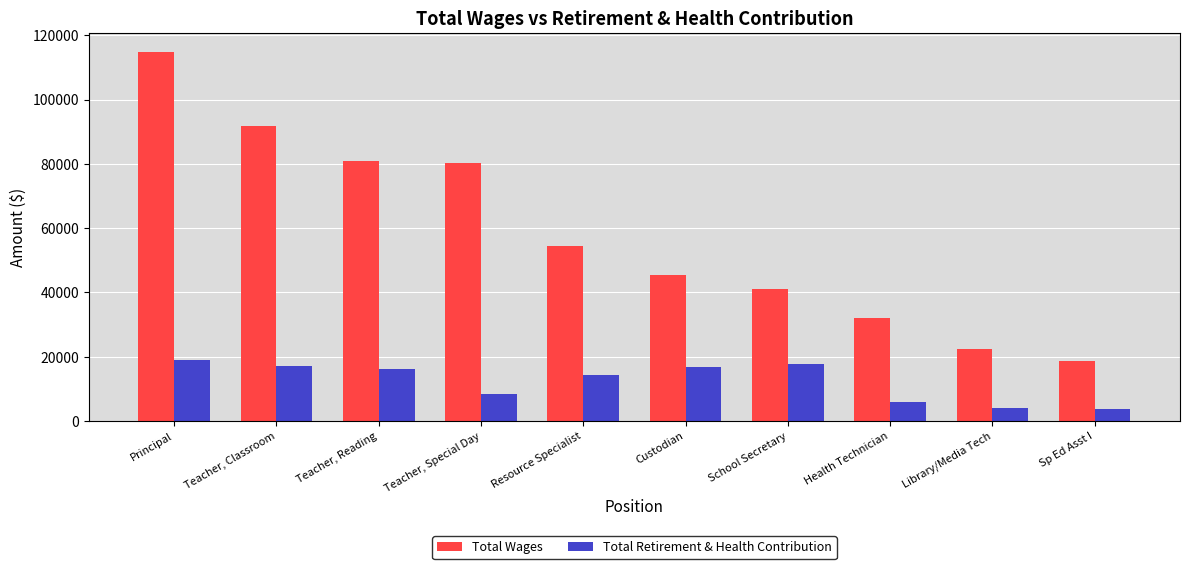

List the series in order of their overall mean, highest first.

Total Wages, Total Retirement & Health Contribution